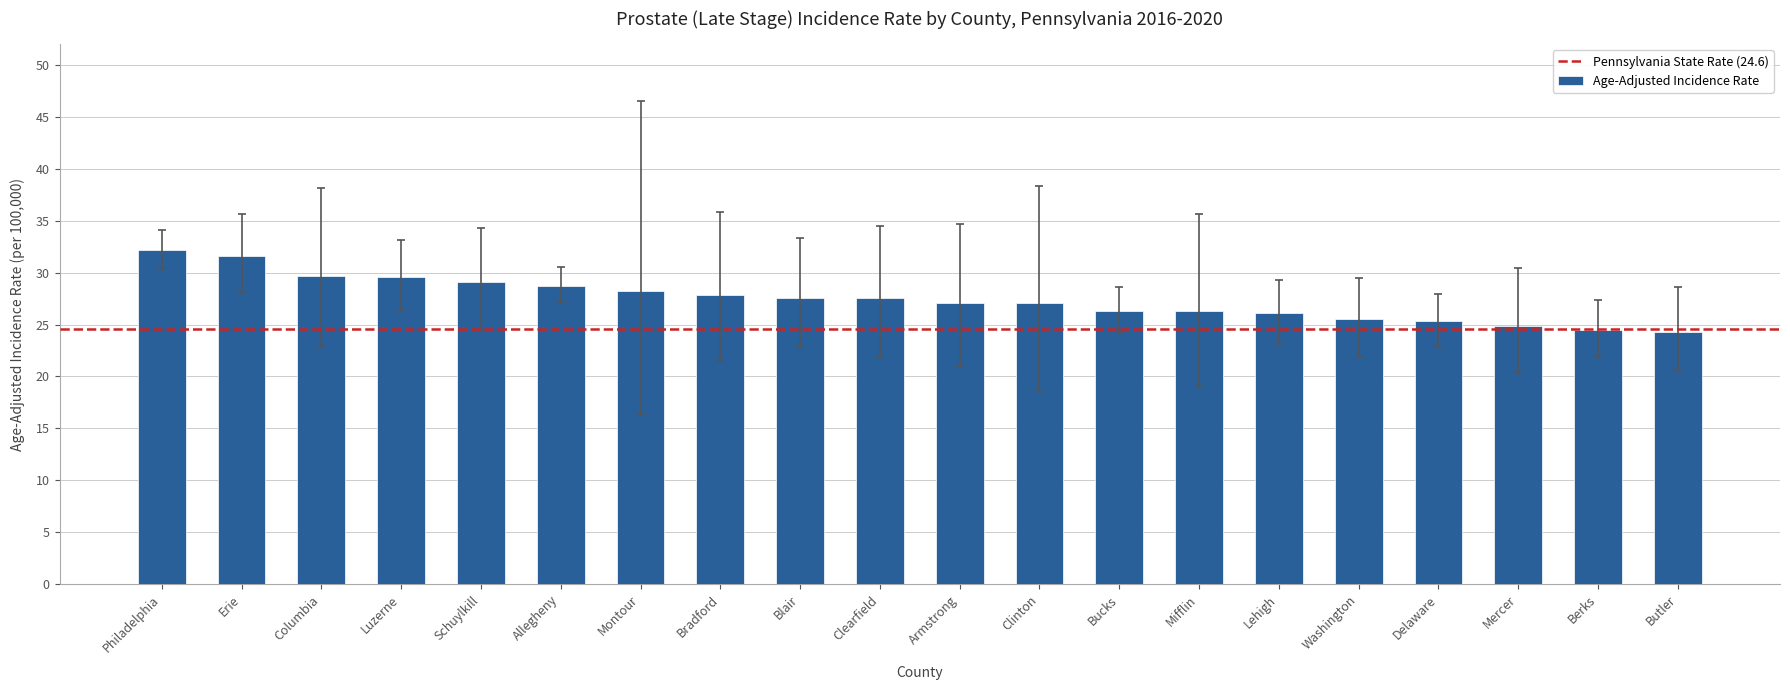

The chart shows a value of 33.8 at Washington. True or false?

False